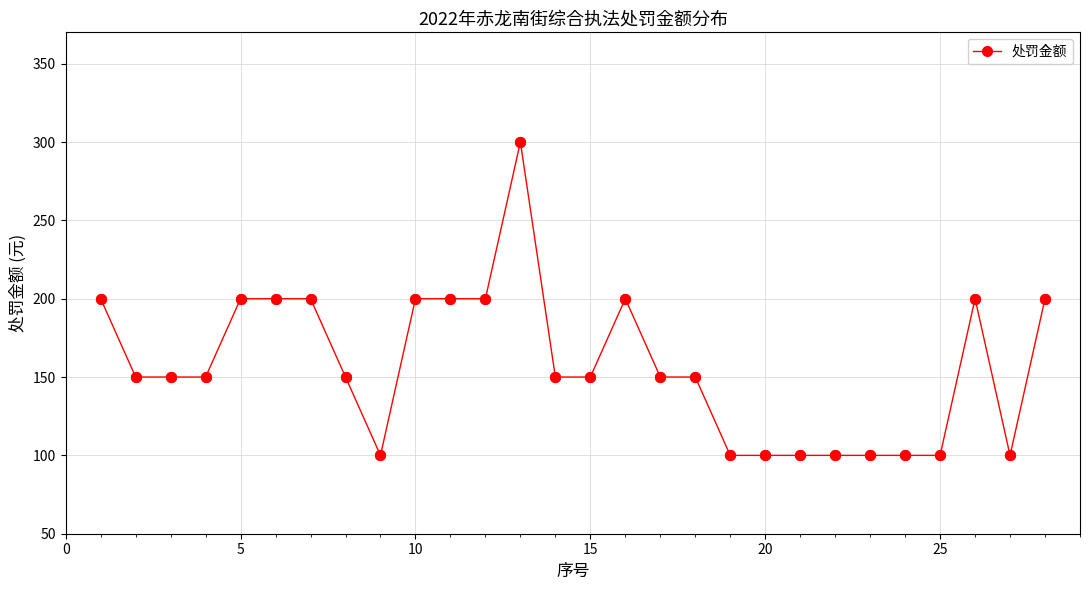

What is the sum of all values?

4400